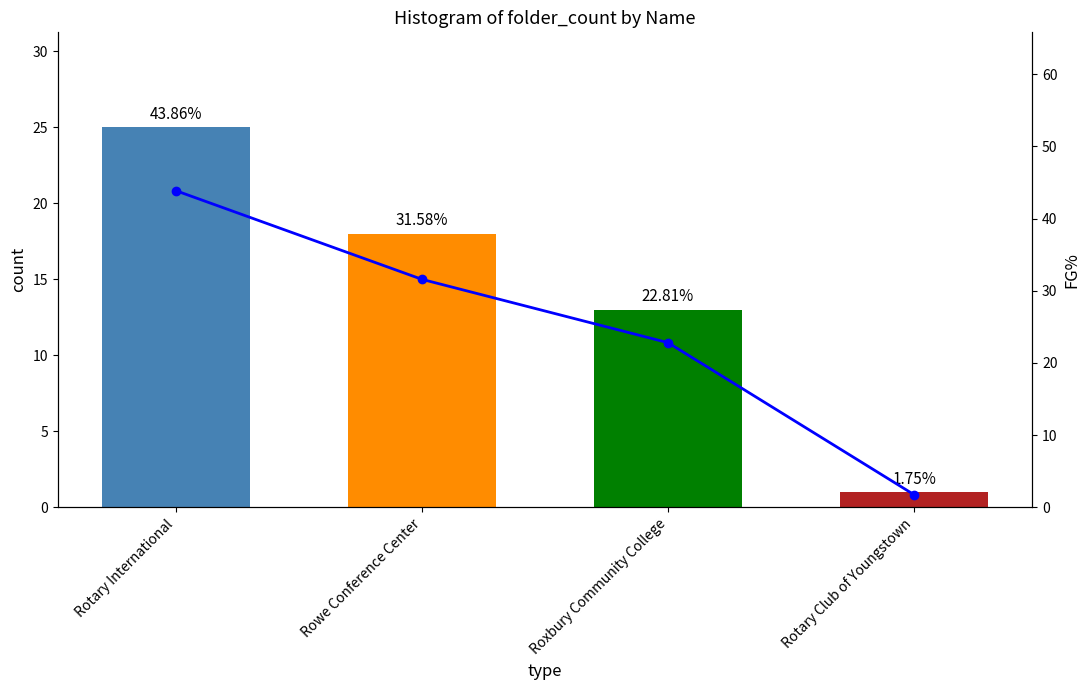

What is the difference between the highest and lowest values at Rotary International?

18.9